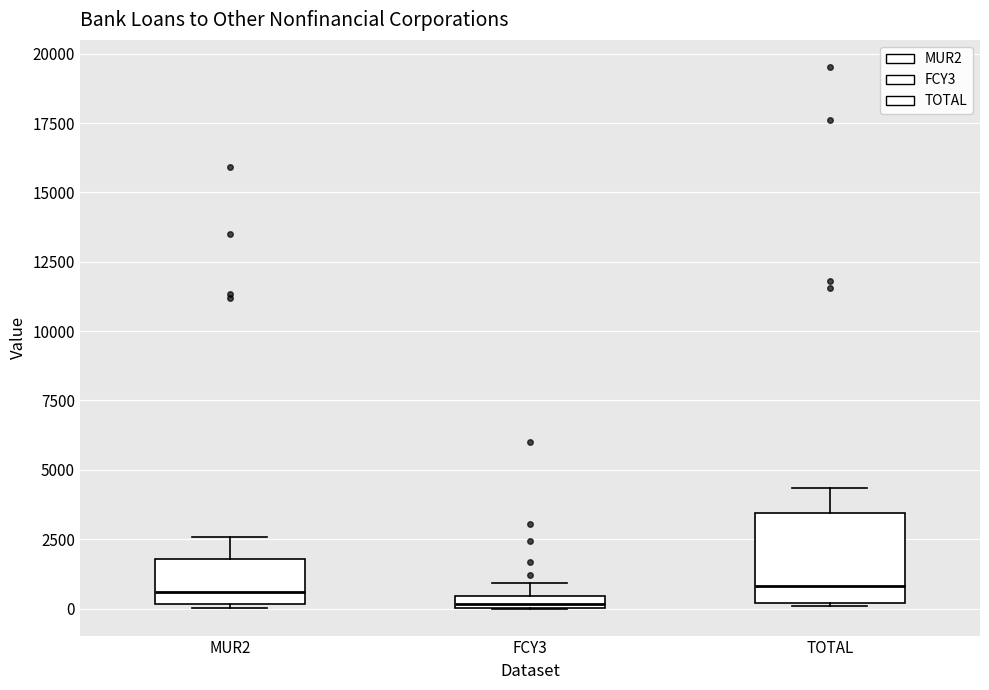

Where is the upper edge of the box for MUR2 on the y-axis? The values are not printed on the chart, so give them approximately, as read against the axis.

2000